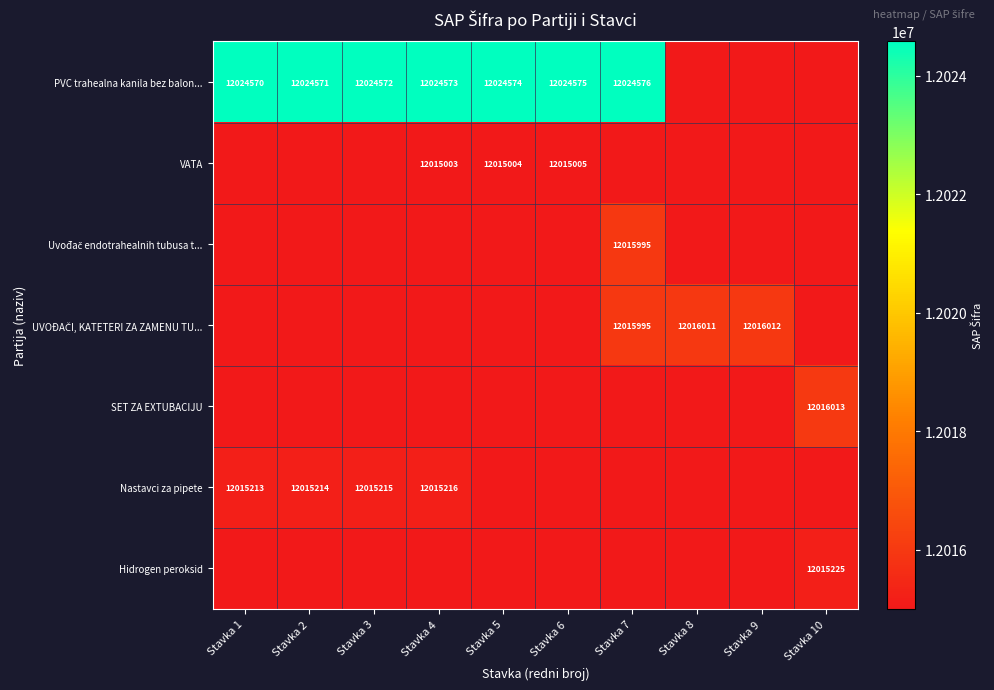

Which label corresponds to the largest value in the chart?

Stavka 7